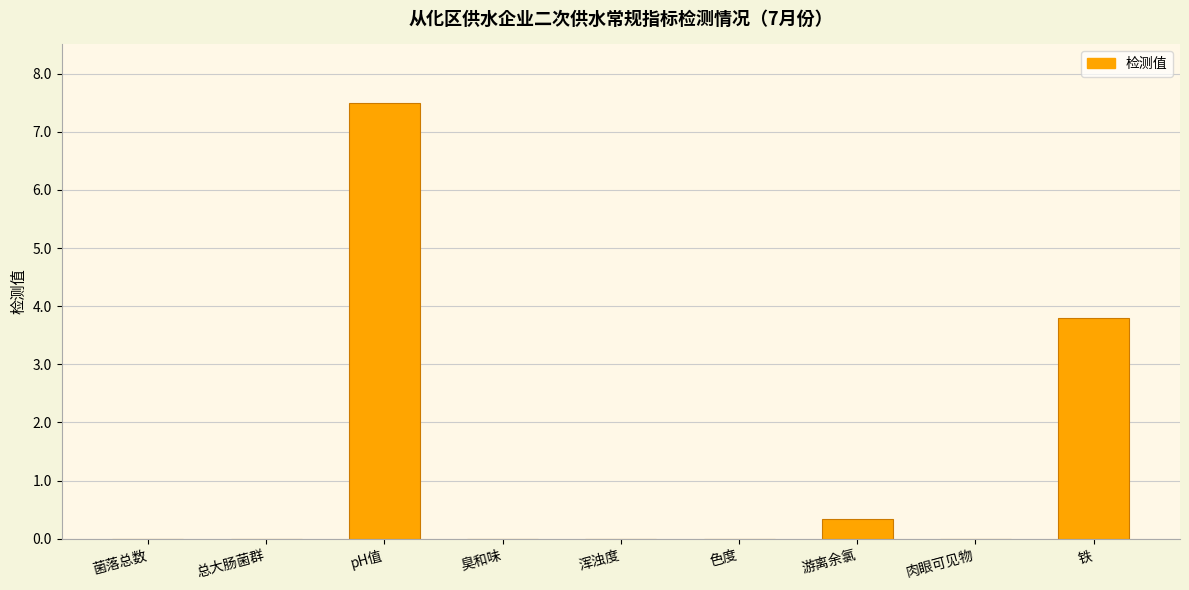

Which category has the highest value across all series?

pH值